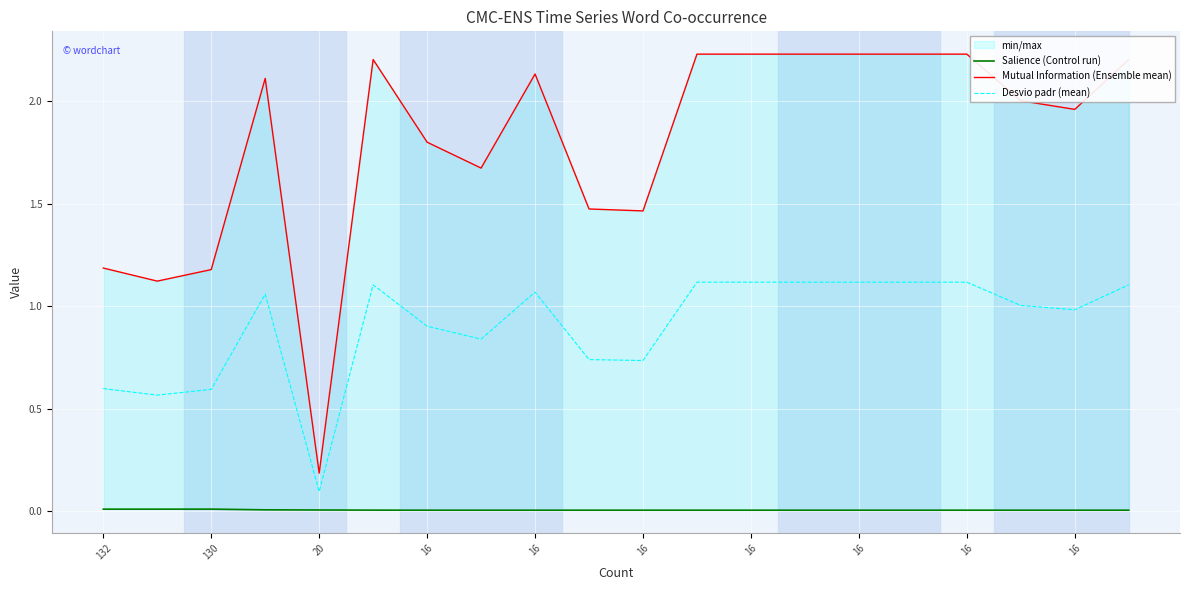

What is the difference between the highest and lowest values at 16?

2.1